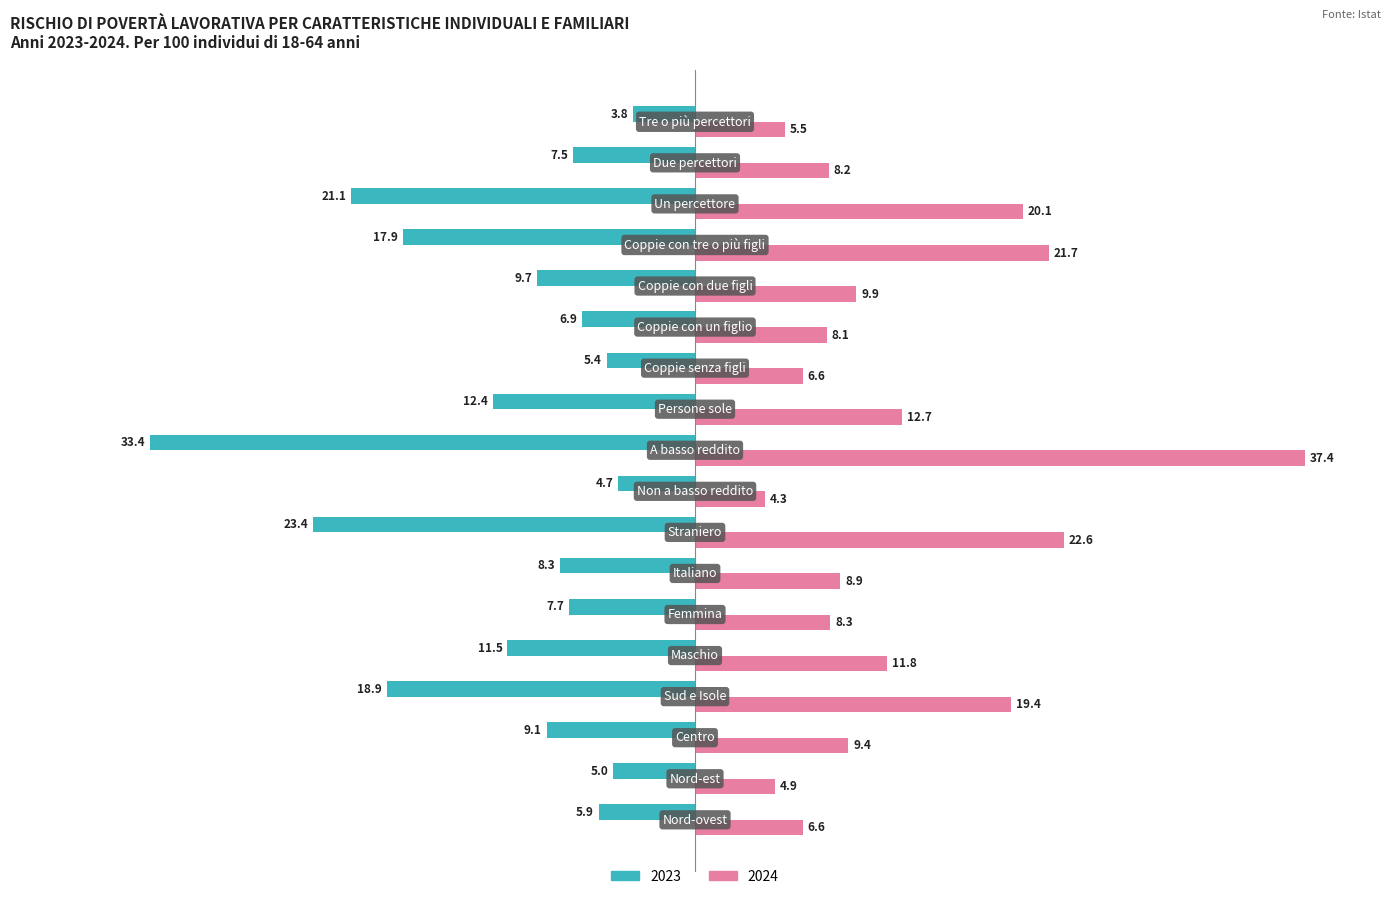

What is the sum of all 2023 values?

-212.6